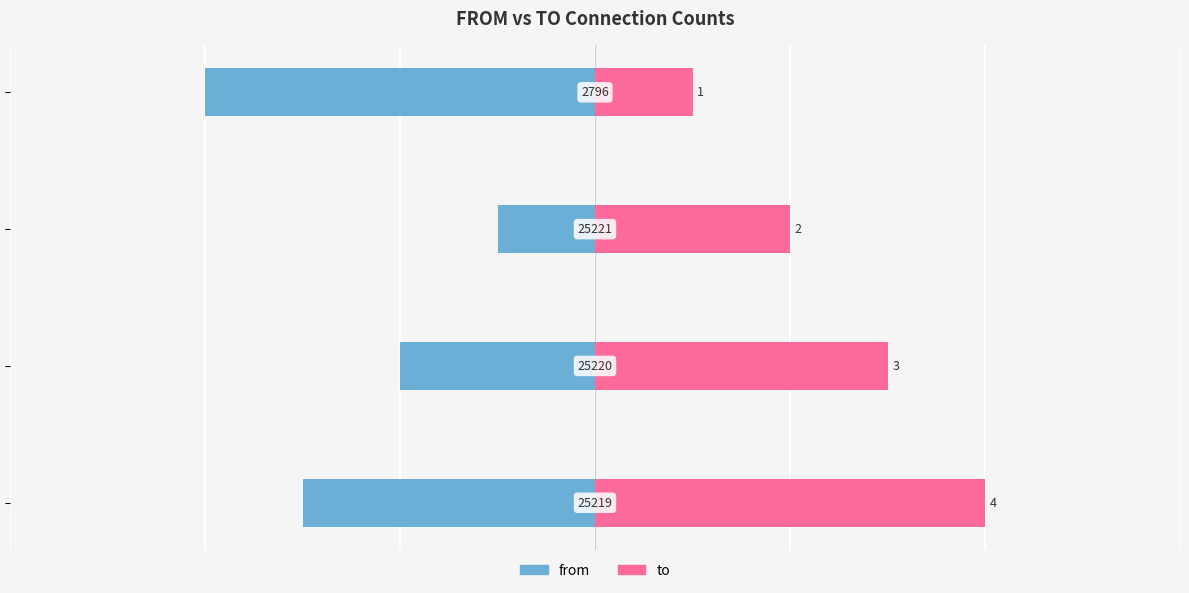

Count the to values in the range 2 to 4.

3